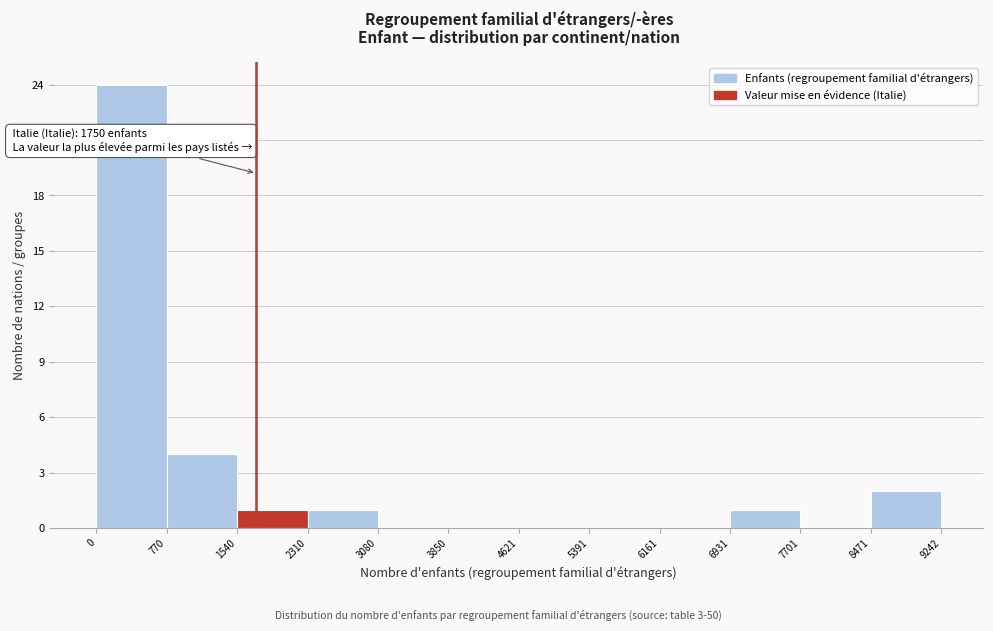

Which range on the x-axis has the tallest bar?

0 to 770